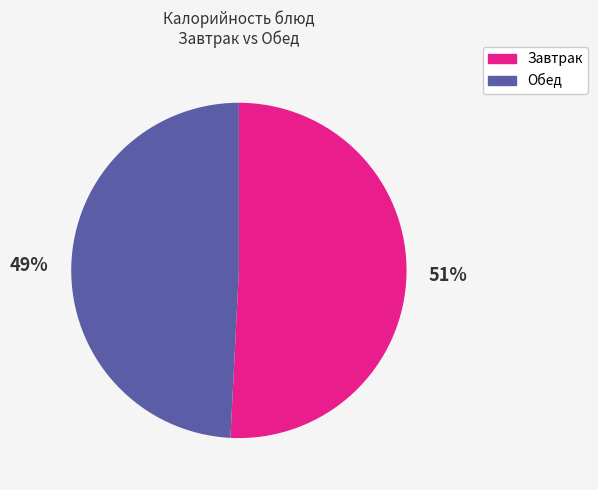

Is there a majority slice in this chart?

Yes